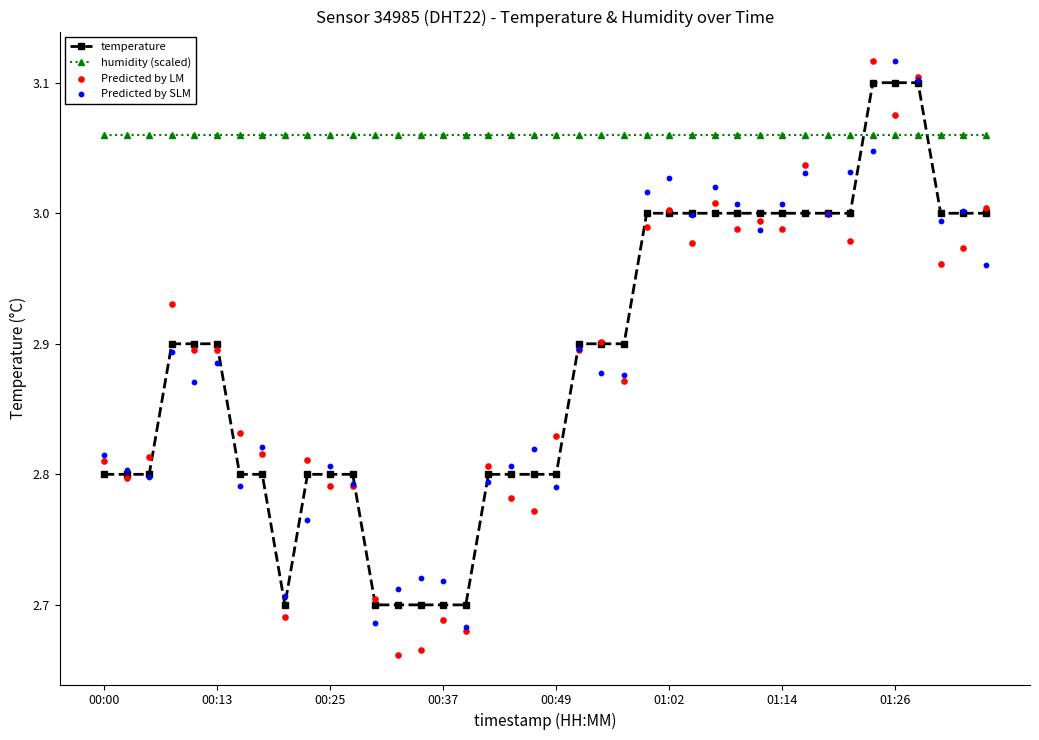

Which series has the largest total across all categories?

humidity (scaled)